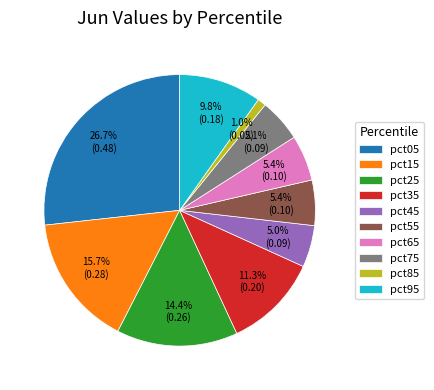

Between pct15 and pct45, which is larger?

pct15